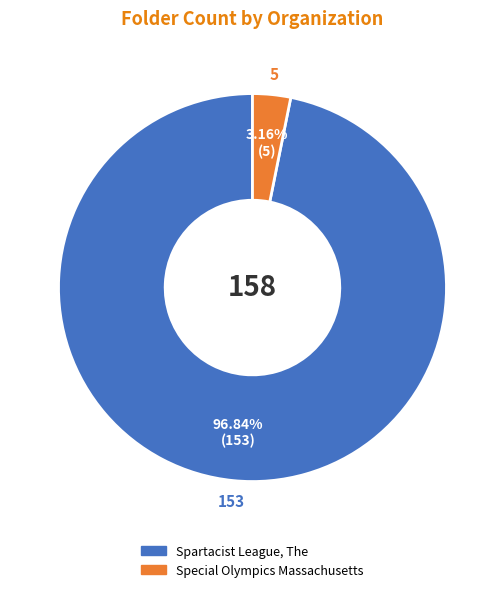

Which category has the smallest portion of the pie?

Special Olympics Massachusetts